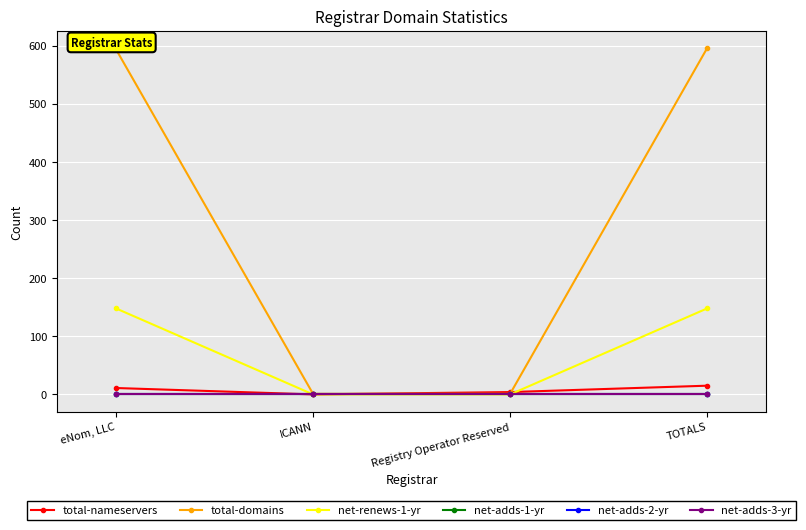

At which category does total-nameservers reach its first local valley?

ICANN